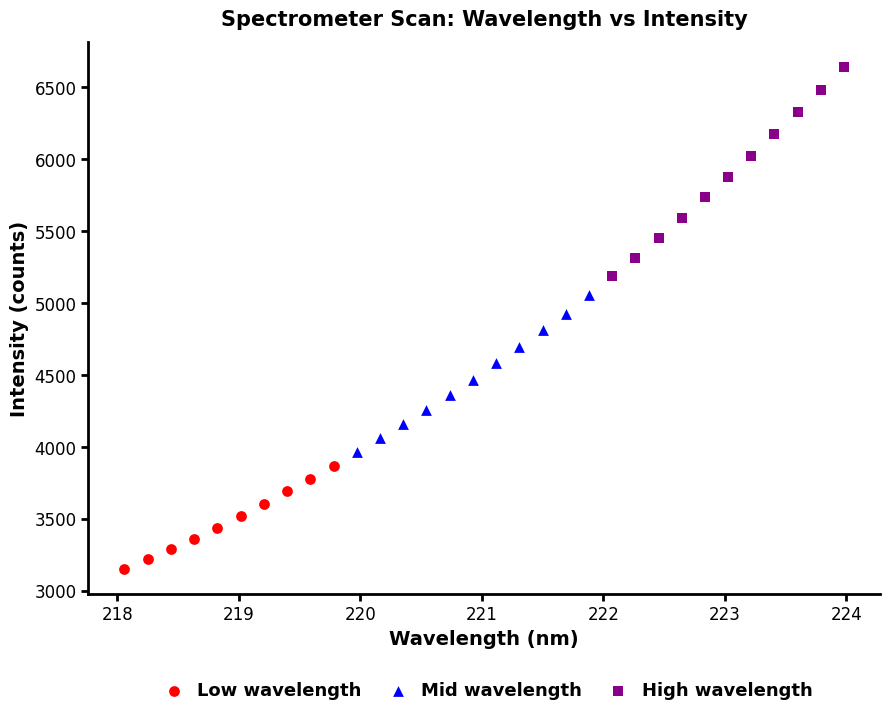

Which series reaches the maximum Y coordinate?

High wavelength